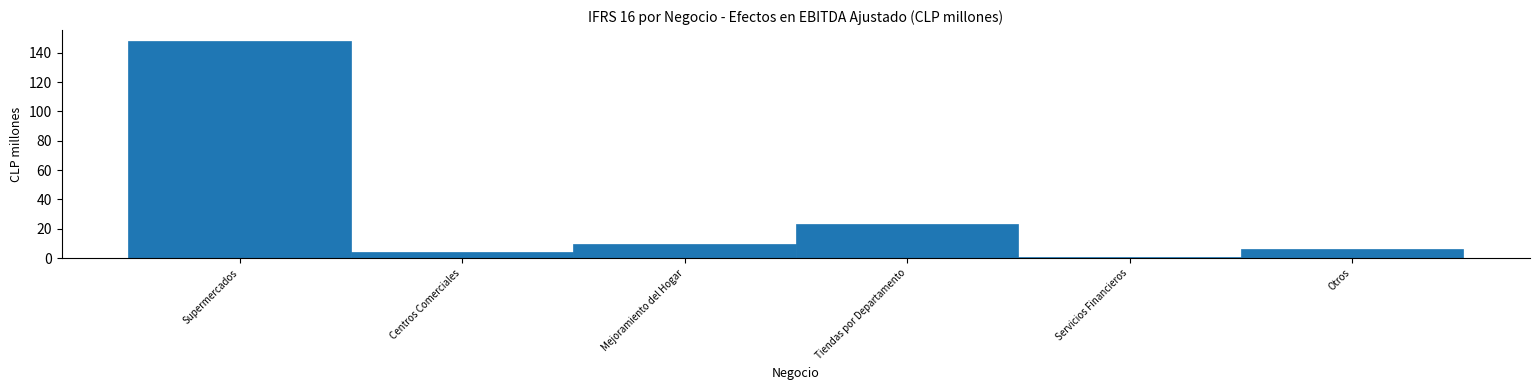

Reading left to right, extract all data points from this chart.

Supermercados=148	Centros Comerciales=4	Mejoramiento del Hogar=10	Tiendas por Departamento=23	Servicios Financieros=1	Otros=6